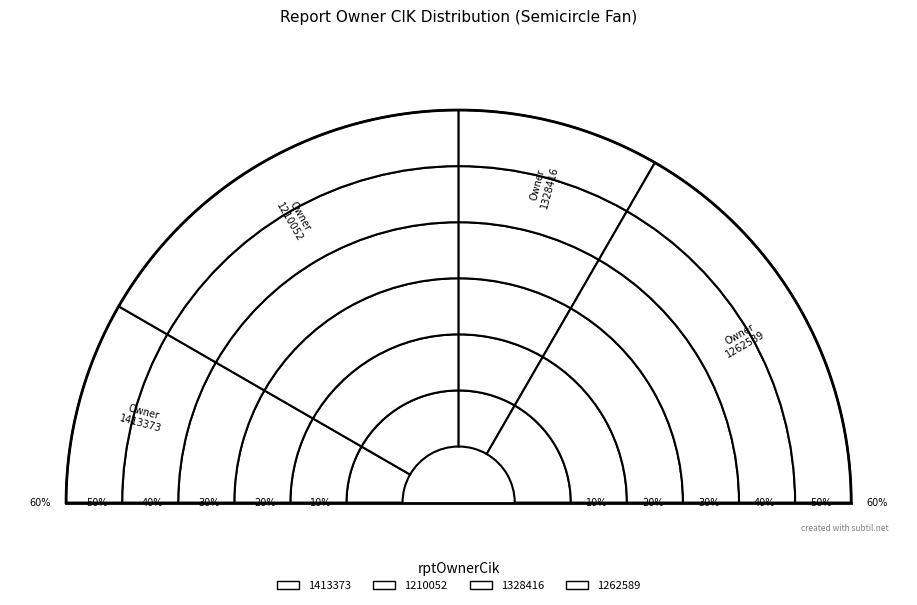

What is the change in value from 1328416 to 1262589?

+1